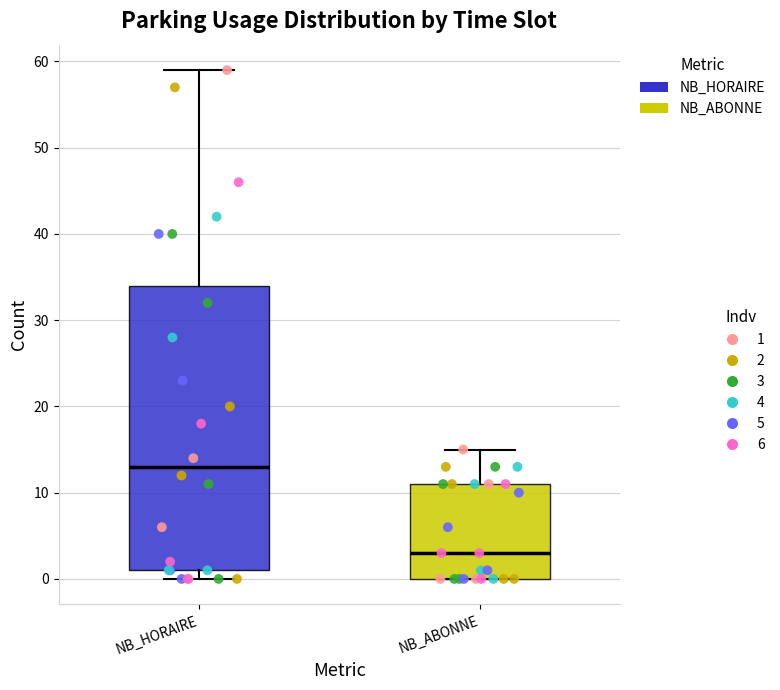

Reading left to right, read every box against the y-axis: the position of its median line, the range the box covers, and the ends of its whiskers. The values are not printed on the chart, so give them approximately, as read against the axis.

NB_HORAIRE: median 13, box 1 to 34, whiskers 0 to 59
NB_ABONNE: median 3, box 0 to 11, whiskers 0 to 15